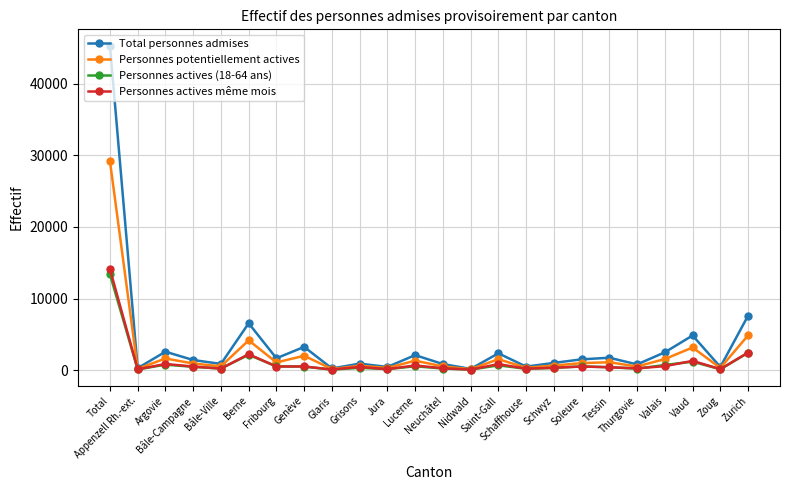

Which label corresponds to the largest value in the chart?

Total